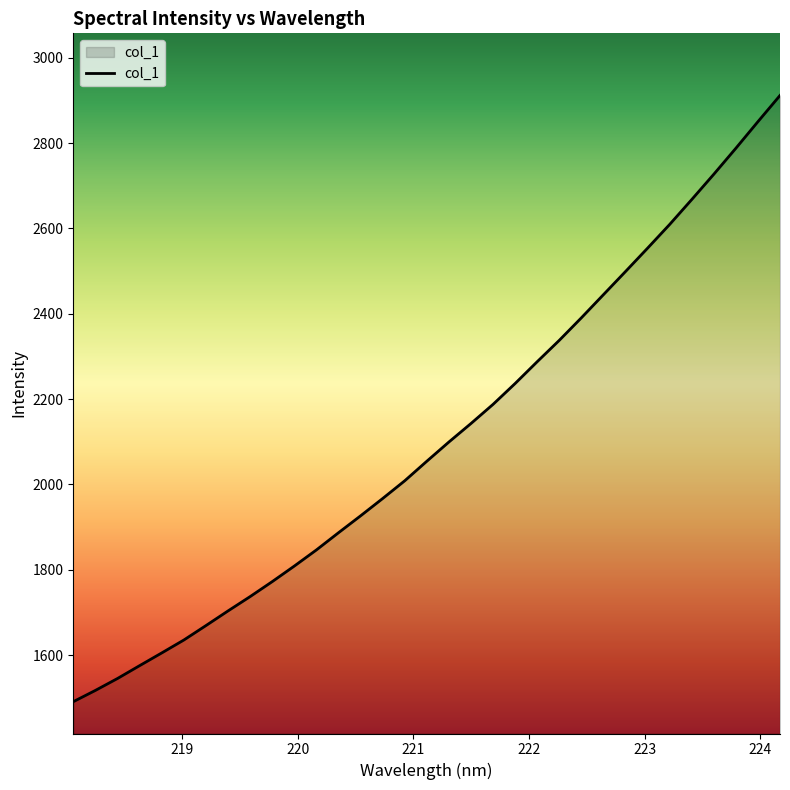

What is the difference between the maximum and minimum values?

1420.8